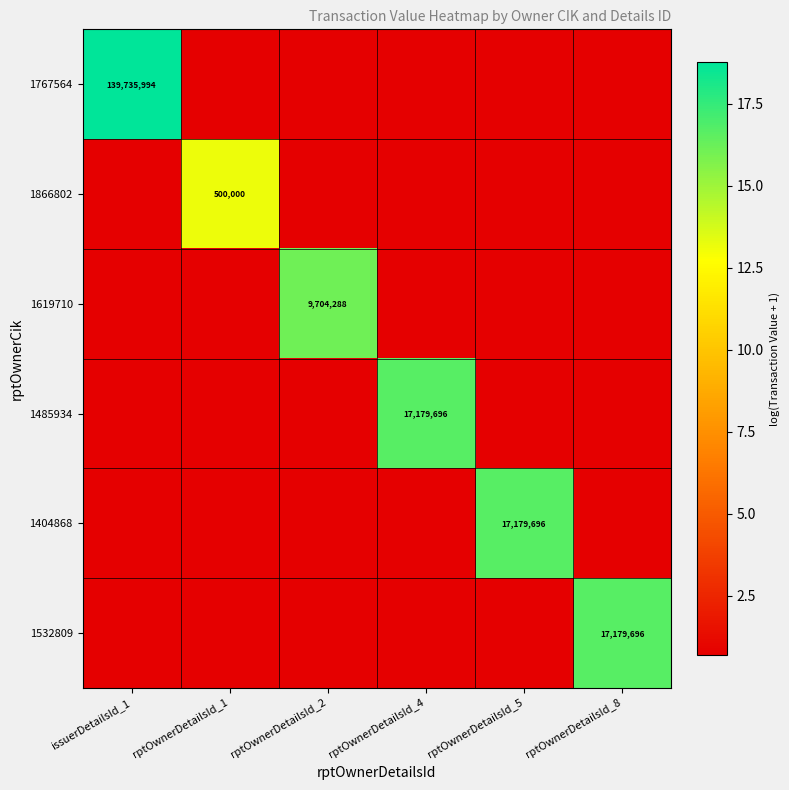

At how many categories does at least one series exceed 11?

6